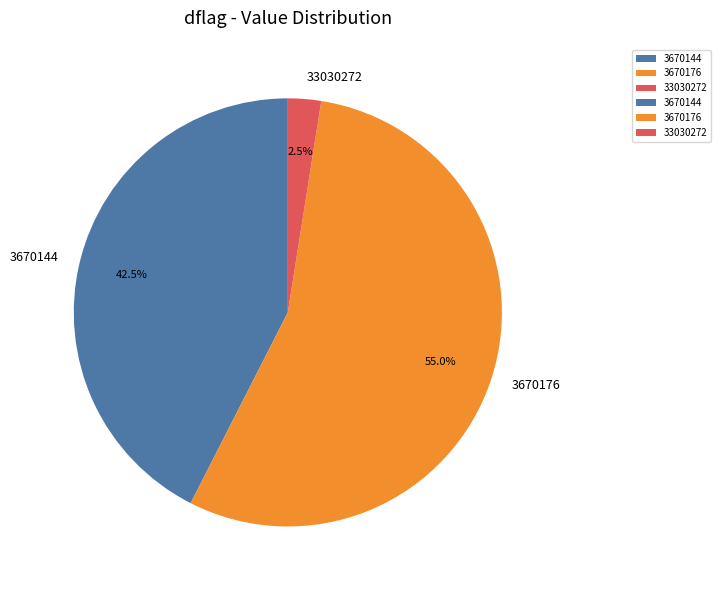

What is the majority slice?

3670176